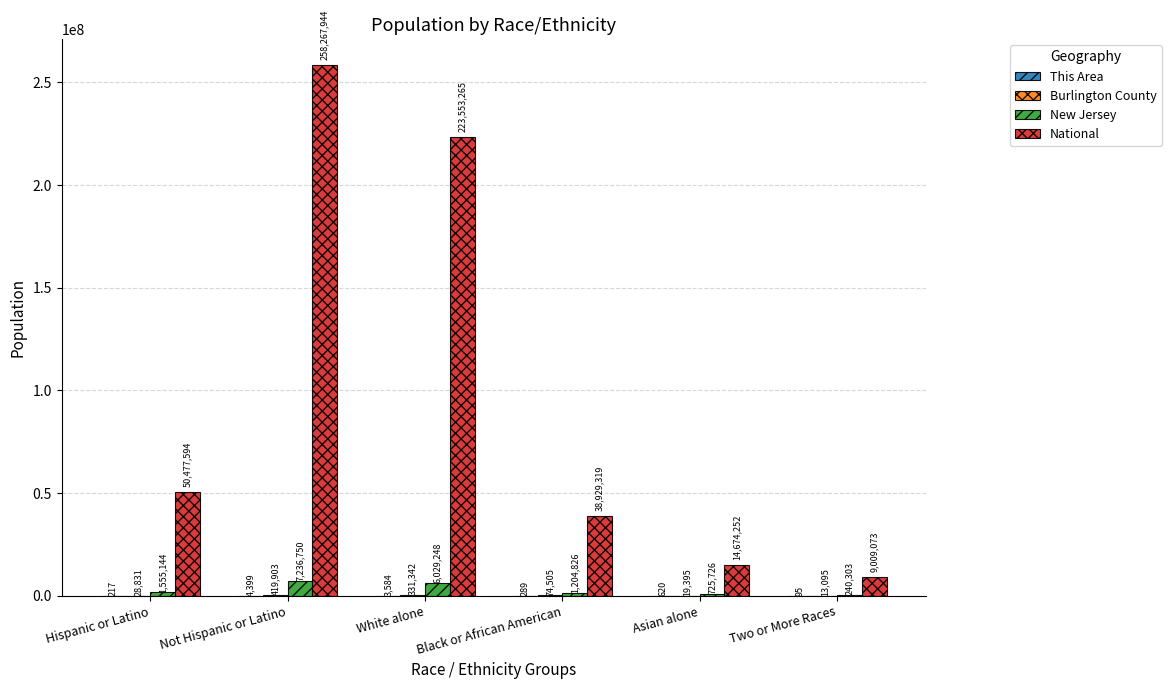

Between Not Hispanic or Latino and Black or African American, which series saw the biggest shift?

National